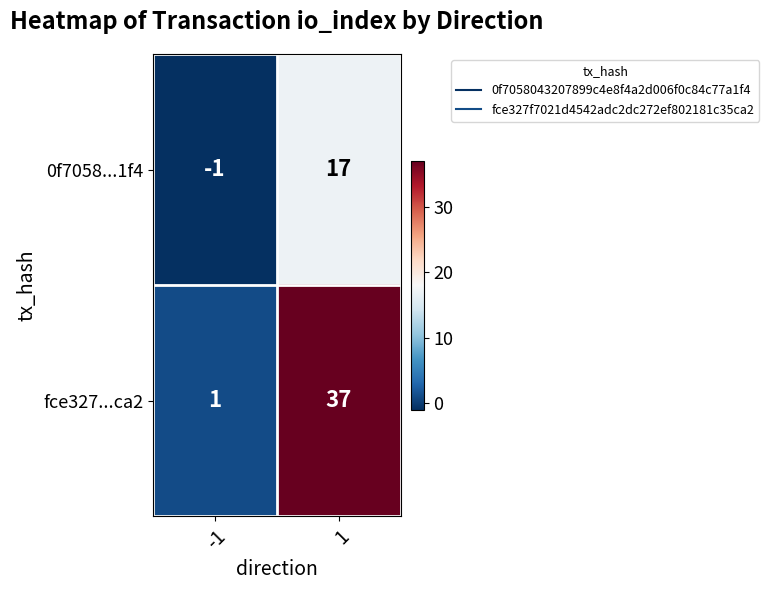

List the series in order of their peak value, lowest first.

0f7058...1f4, fce327...ca2